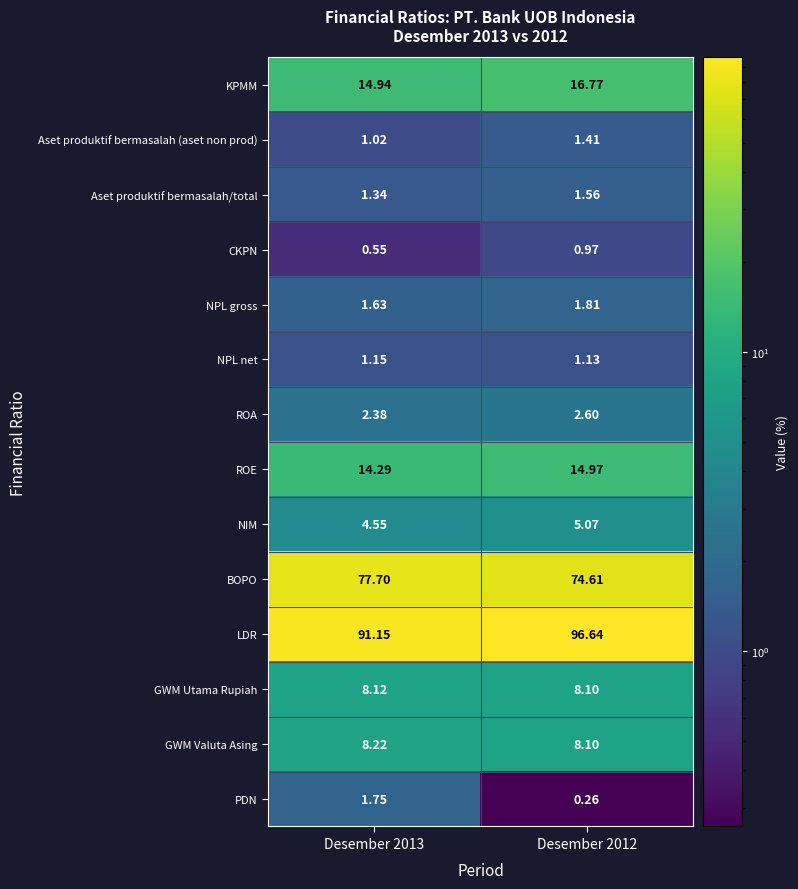

At how many categories does at least one series exceed 69?

2